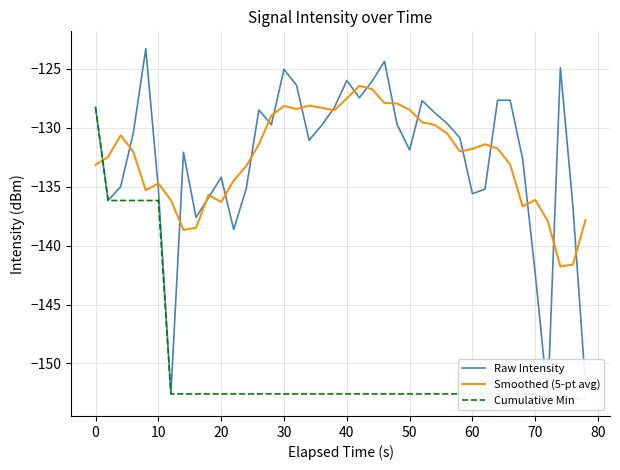

True or false: Smoothed (5-pt avg) has a value of -60.0 at 10.

False